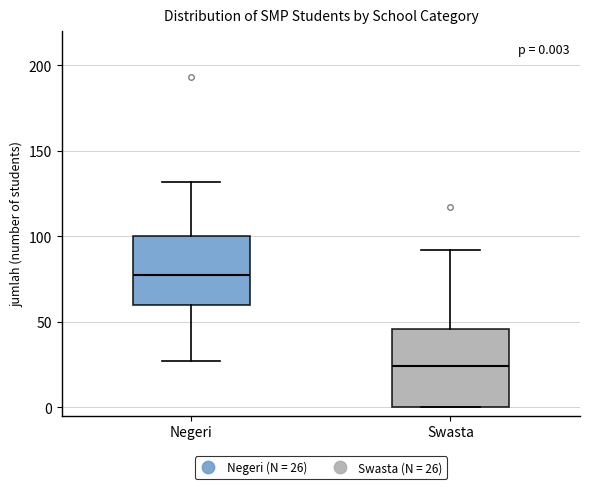

Comparing the boxes themselves (not the whiskers), which one is the tallest?

Swasta